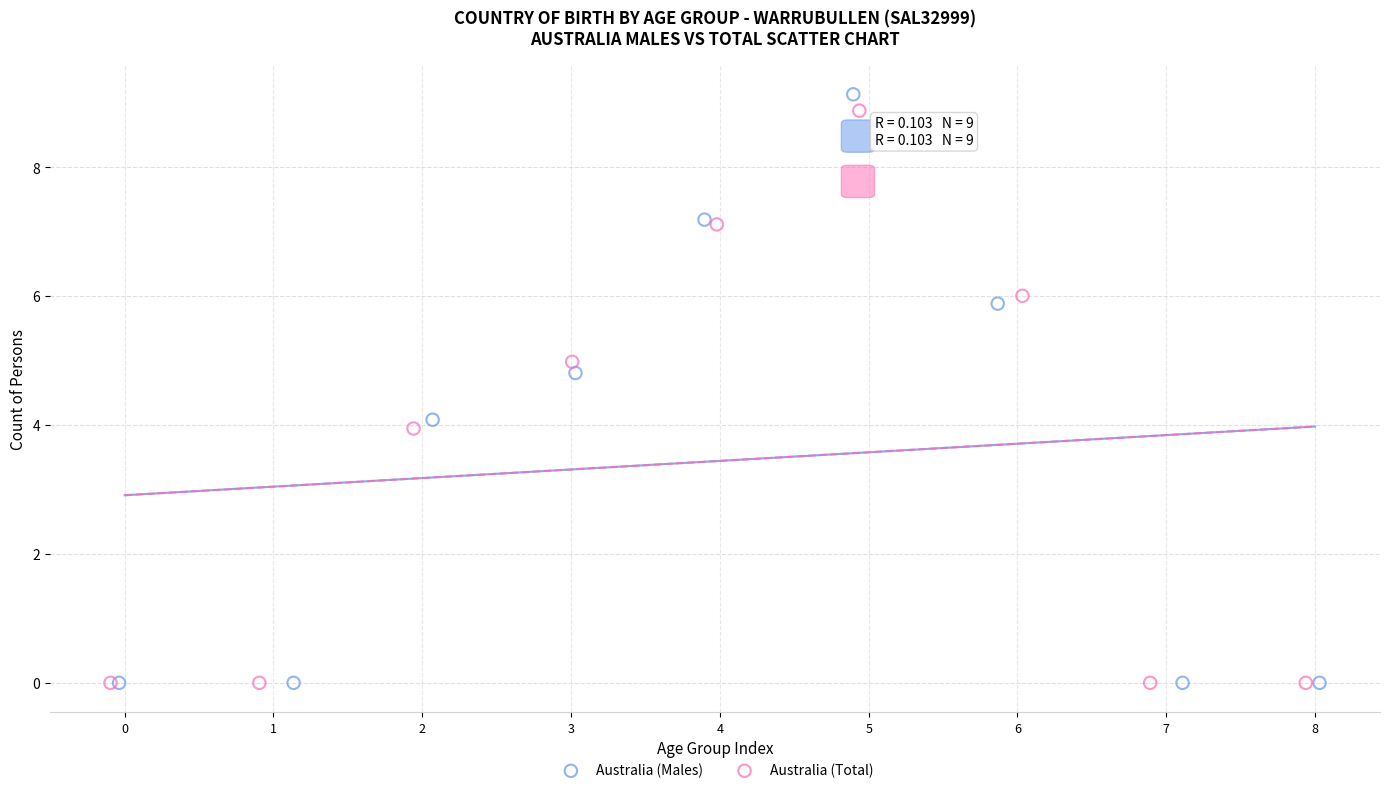

Which series has the largest Y range (max minus min)?

Australia (Males)